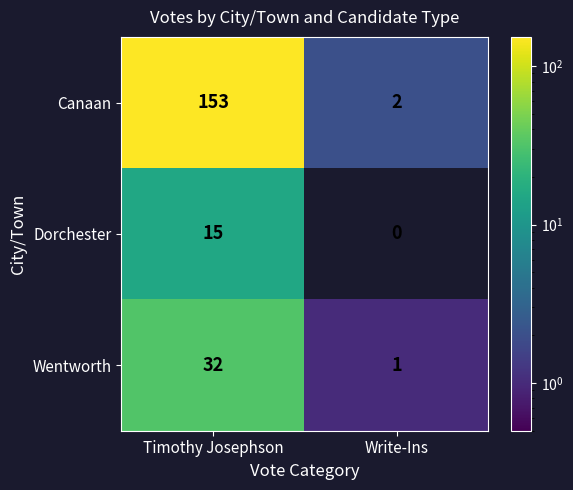

Count the number of data series in this chart.

3